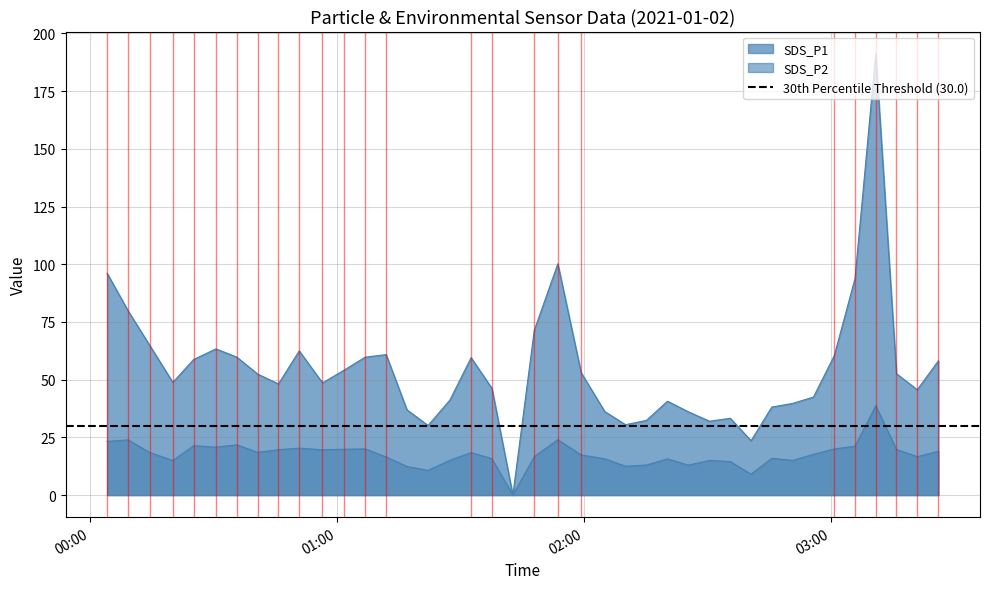

At which label does SDS_P1 first exceed 52?

00:00